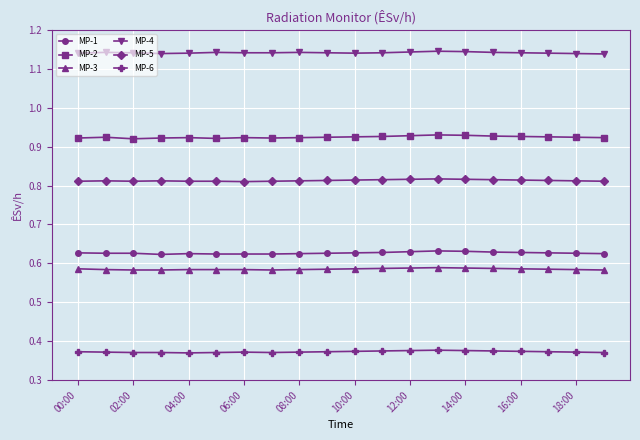

True or false: MP-3 and MP-1 intersect in this chart.

False